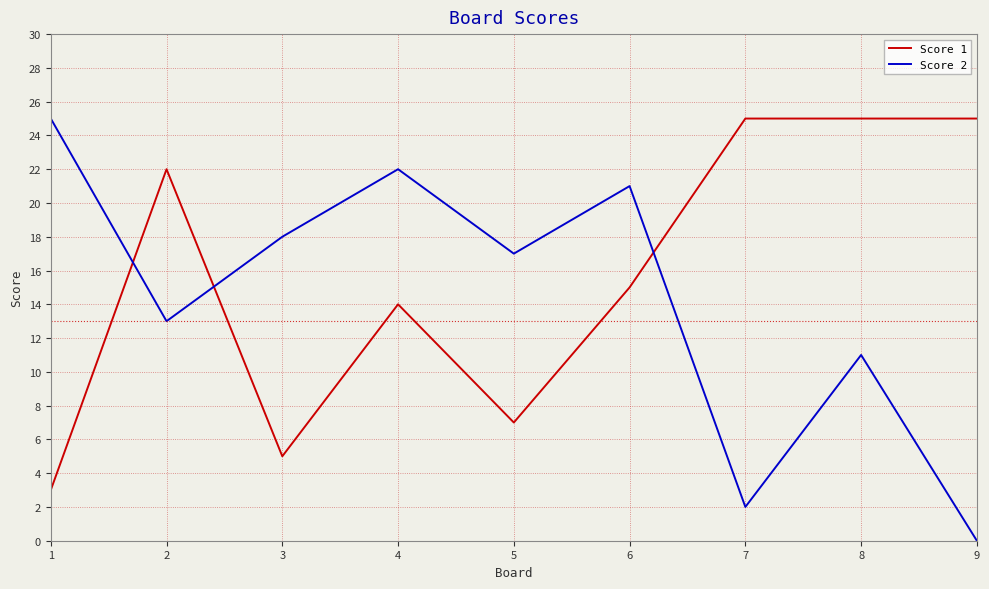

At how many categories does at least one series exceed 6?

9